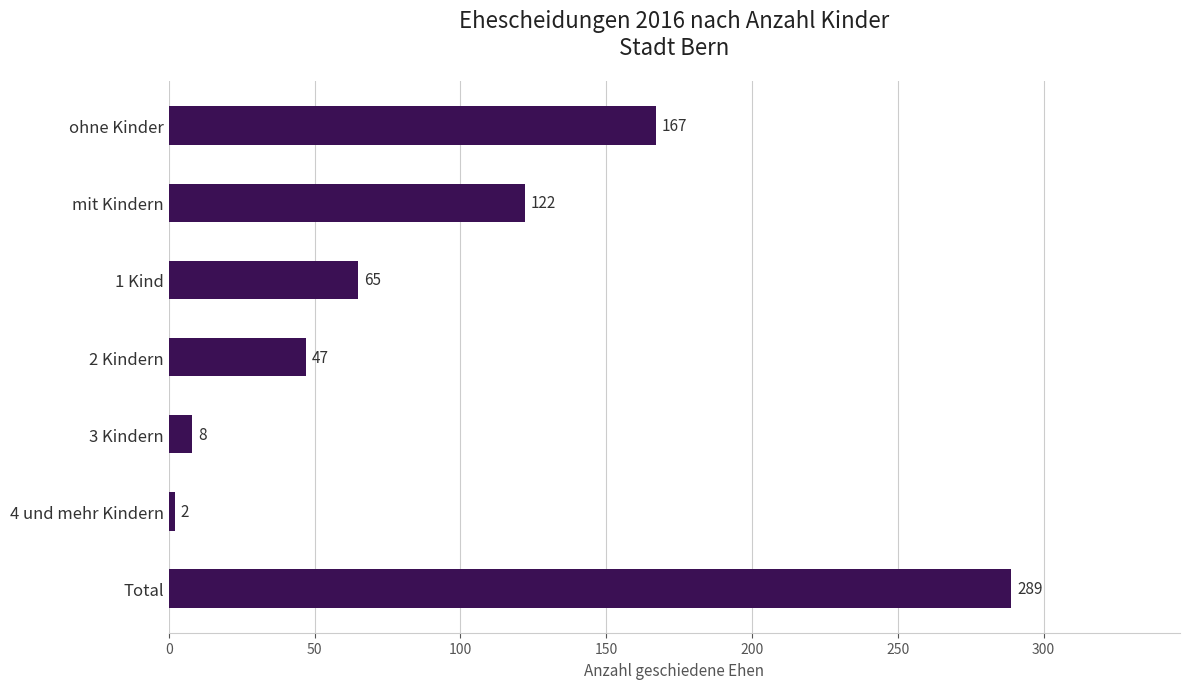

List the labels in order of value, largest first.

Total, ohne Kinder, mit Kindern, 1 Kind, 2 Kindern, 3 Kindern, 4 und mehr Kindern